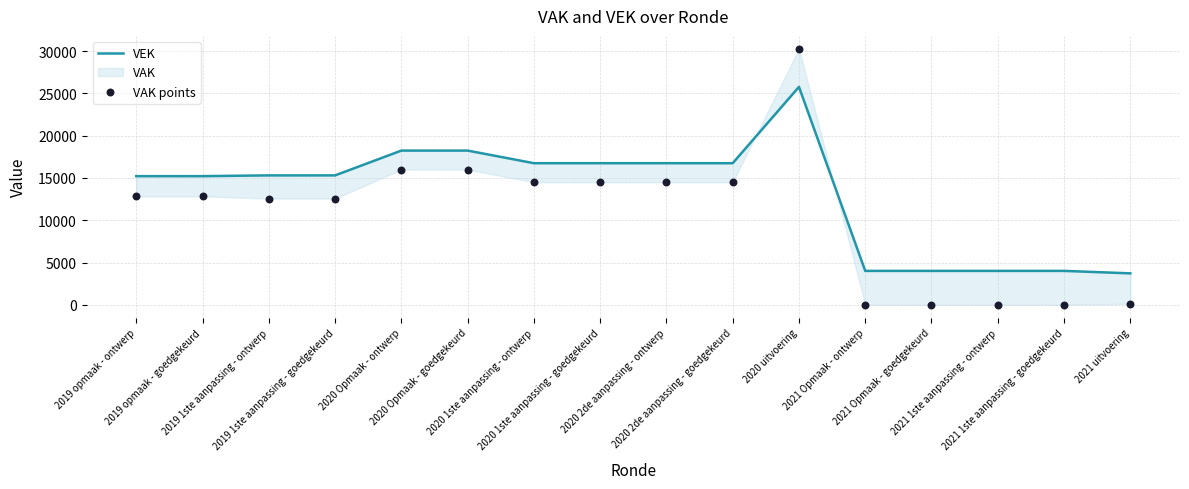

Which series contains the lowest Y value?

VAK points